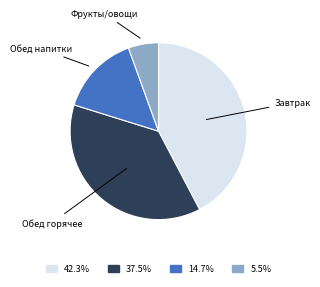

How many segments does this pie chart have?

4